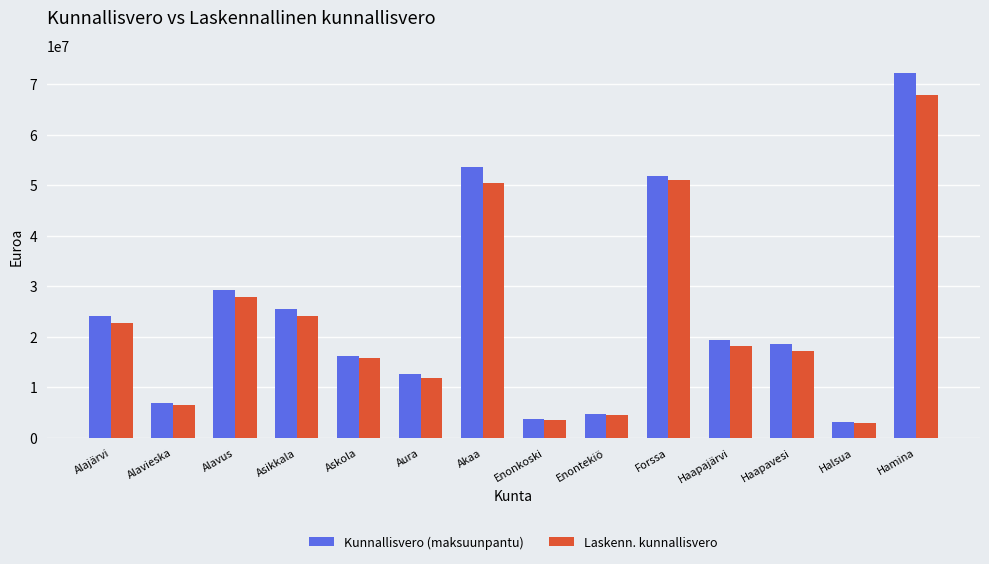

List the series in order of their peak value, lowest first.

Laskenn. kunnallisvero, Kunnallisvero (maksuunpantu)